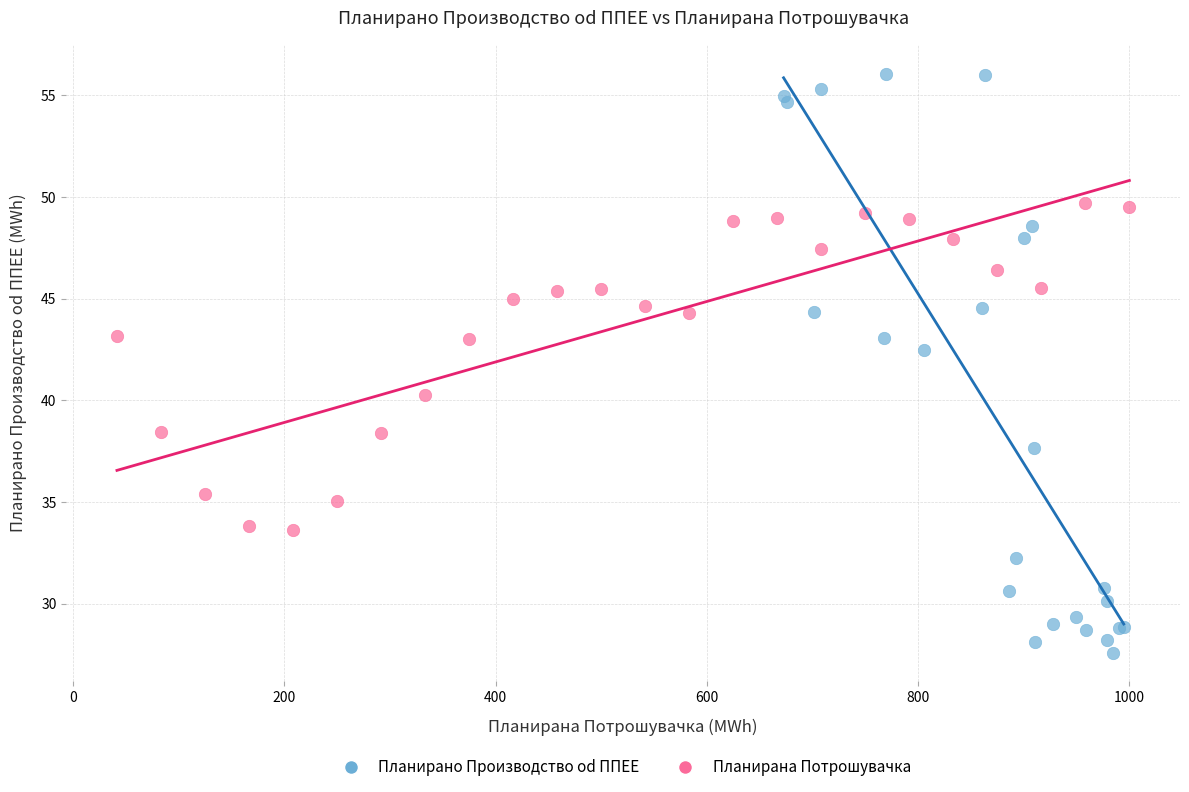

Which series contains the highest Y value?

Планирано Производство od ППЕЕ